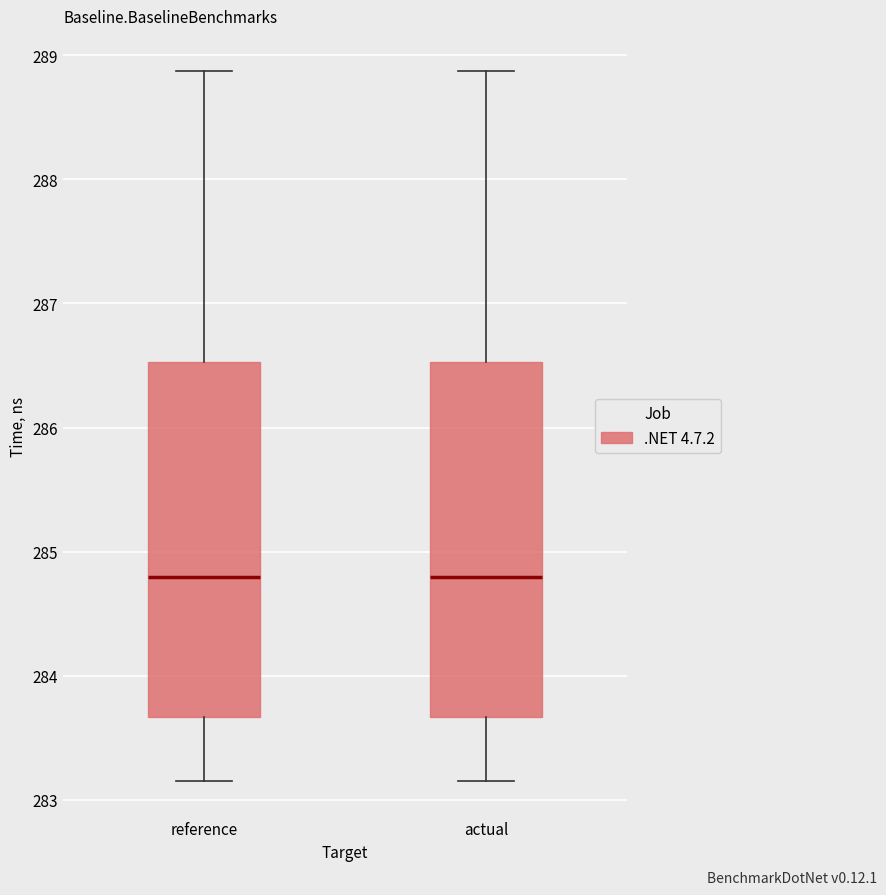

Reading left to right, read every box against the y-axis: the position of its median line, the range the box covers, and the ends of its whiskers. The values are not printed on the chart, so give them approximately, as read against the axis.

reference: median 284.8, box 283.7 to 286.5, whiskers 283.1 to 288.9
actual: median 284.8, box 283.7 to 286.5, whiskers 283.2 to 288.9